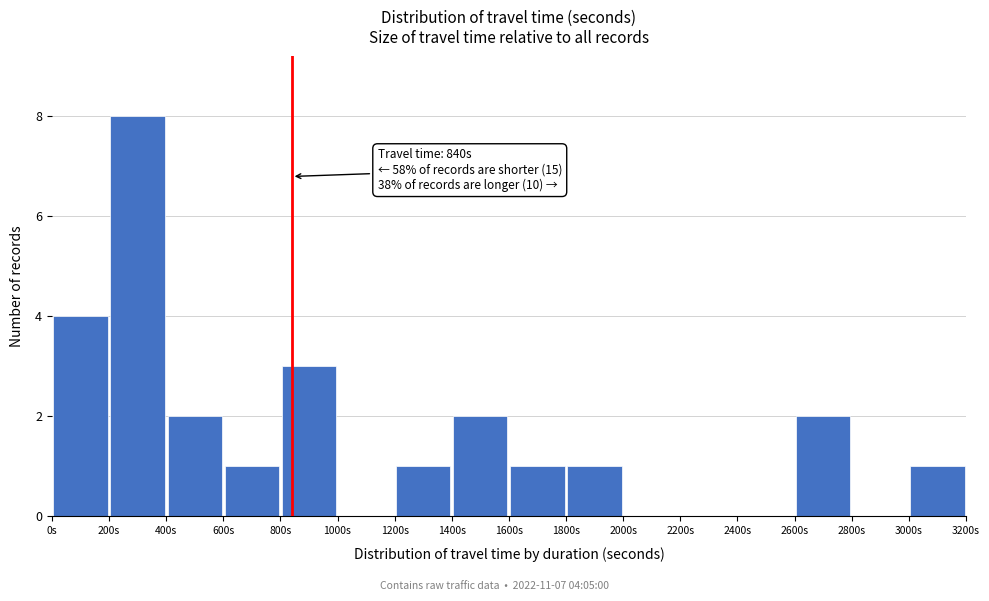

Over which range of the x-axis is the bar tallest?

200 to 400